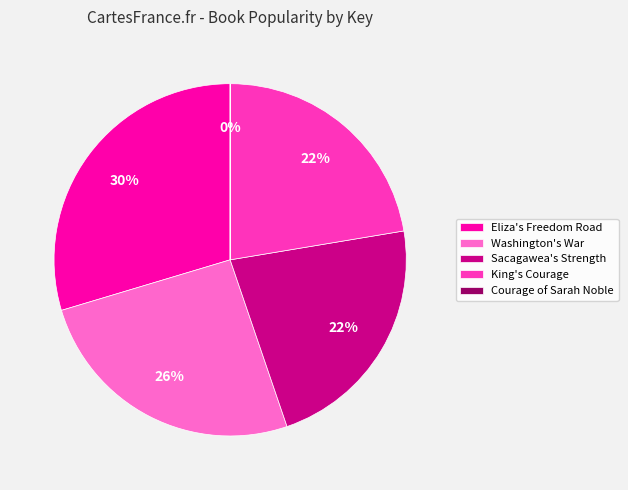

Is the sum of Sacagawea's Strength and King's Courage greater than half?

No